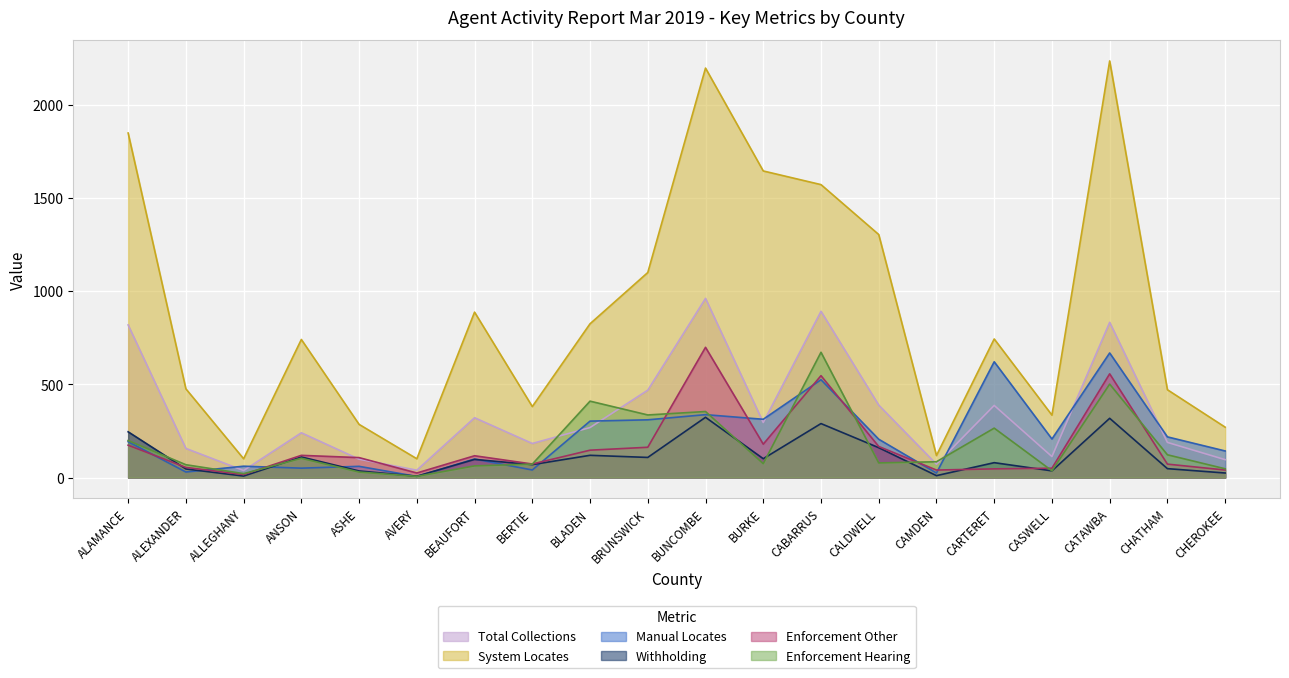

What is the value of the Enforcement Hearing point at the 20th from the left?

47.3